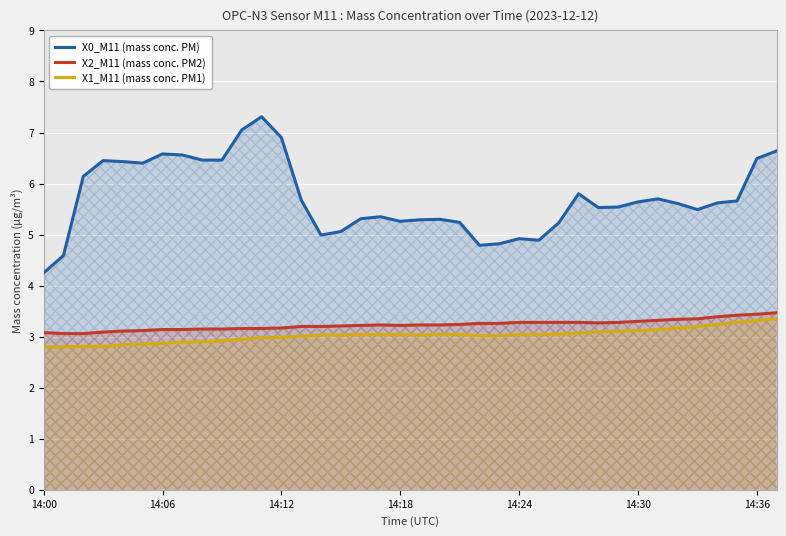

True or false: X2_M11 (mass conc. PM2) and X0_M11 (mass conc. PM) intersect in this chart.

False